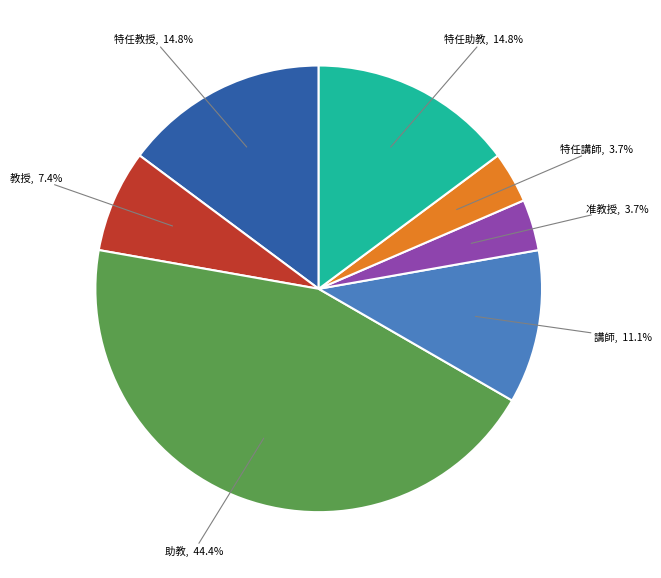

Does any single category account for the majority?

No